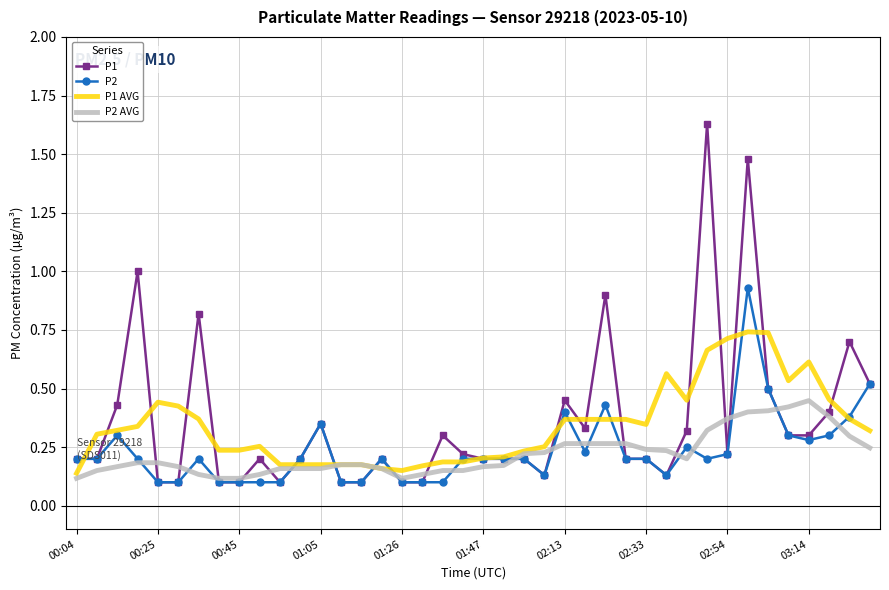

After their last crossing, which series has the higher values: P1 or P2 AVG?

P1